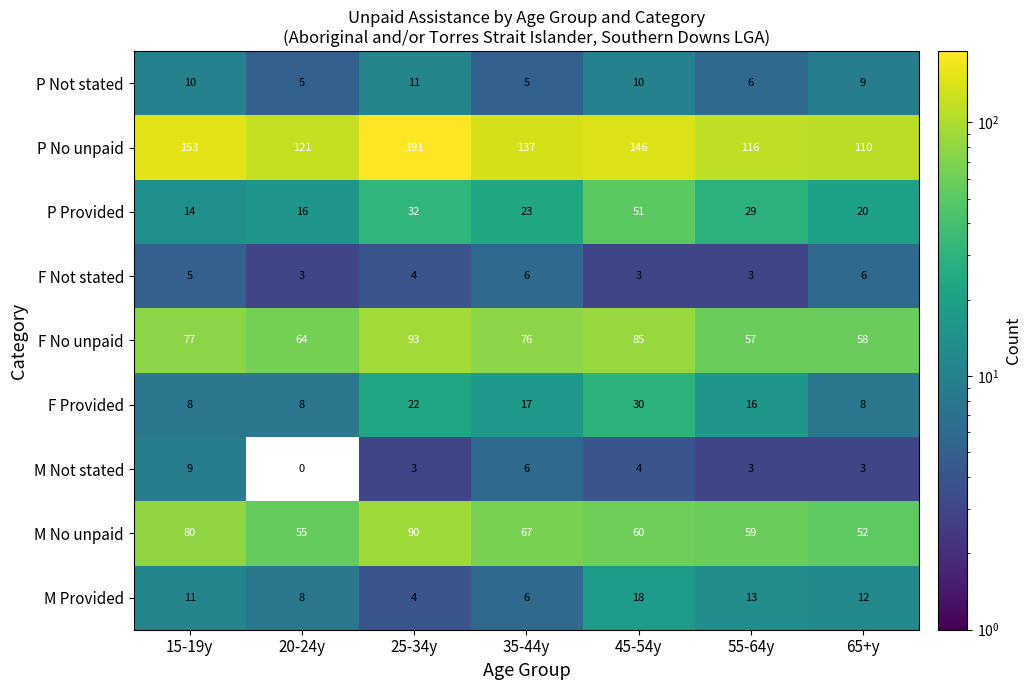

What is the smallest value displayed?

3.0